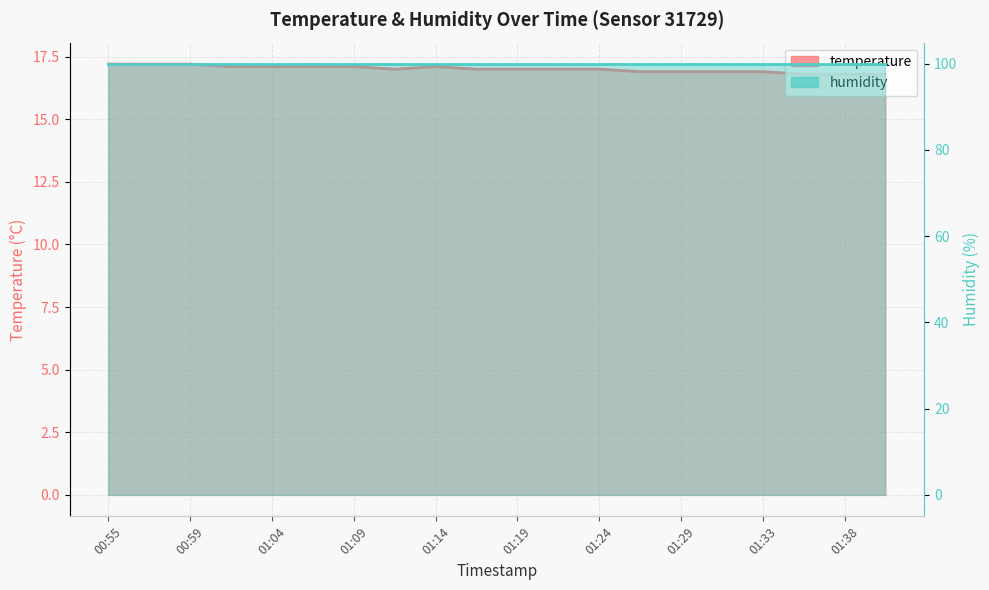

Which category has the lowest value across all series?

01:36